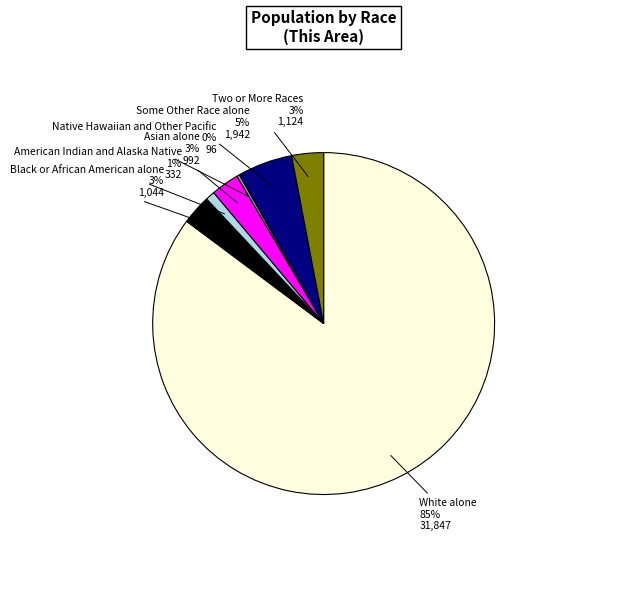

To the nearest percent, what is the difference between the White alone and Some Other Race alone slice percentages?

80%